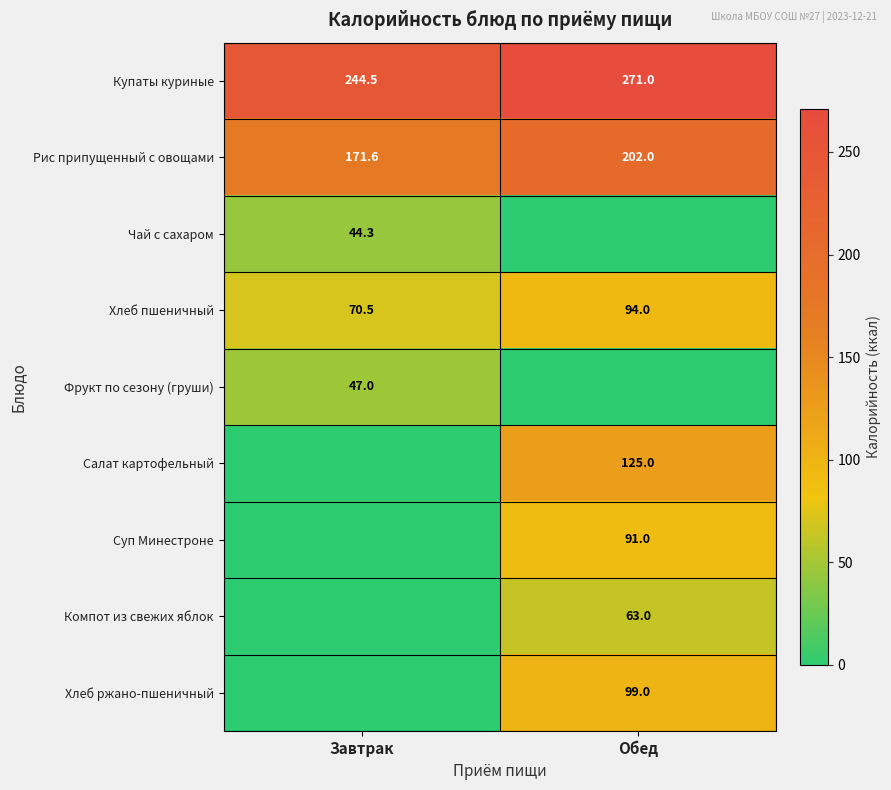

What is the average value of the Купаты куриные series?

257.8